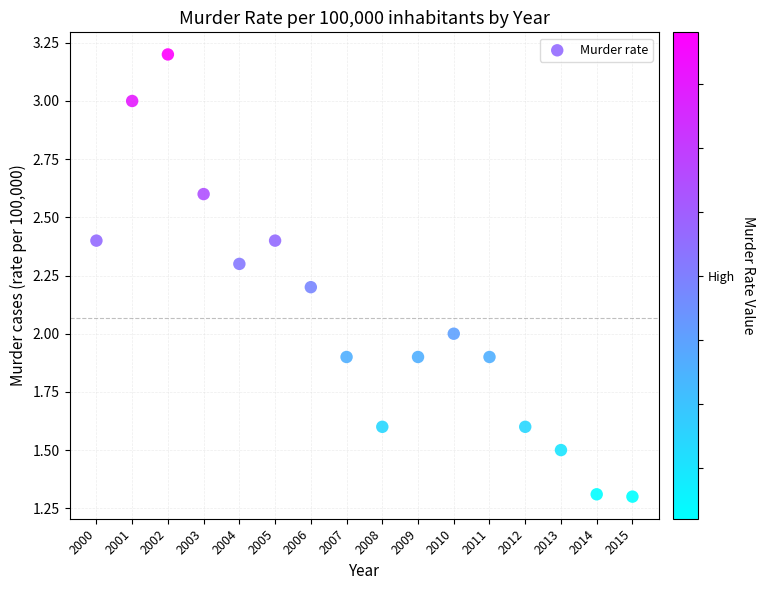

What is the range of X values (max minus min)?

15.0